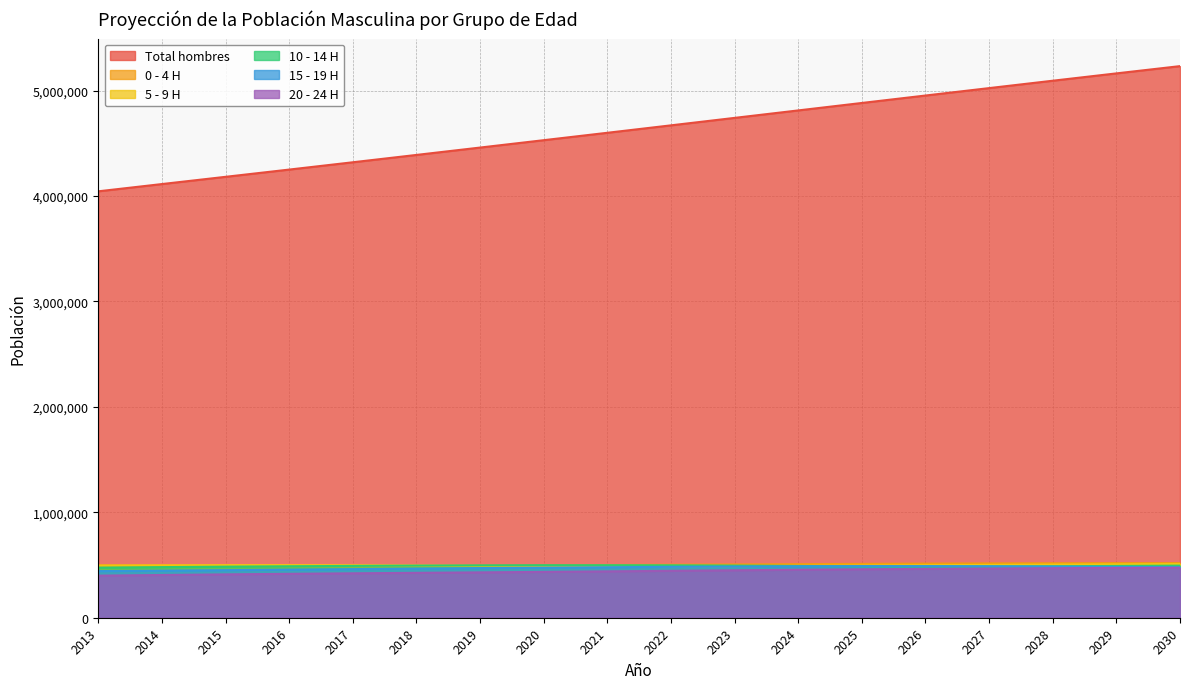

What is the minimum value shown in the chart?

399015